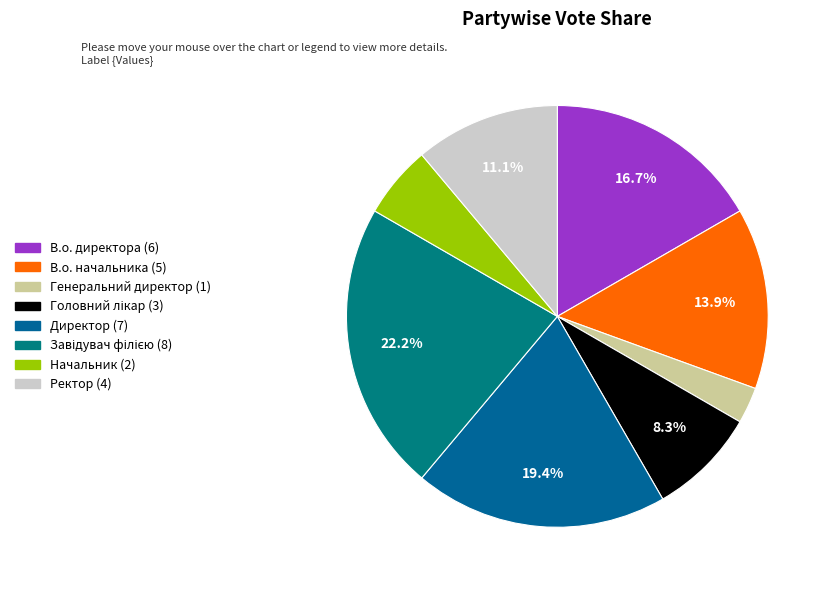

What percentage is the Генеральний директор slice, to the nearest percent?

3%